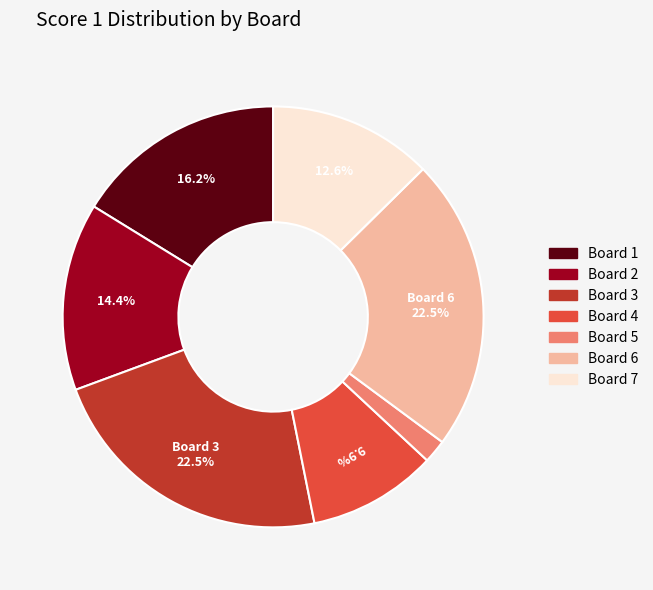

Between Board 5 and Board 6, which is larger?

Board 6